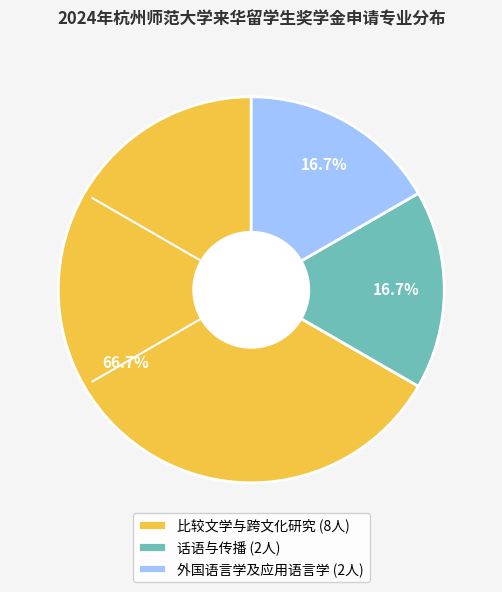

Combined, what portion of the pie is 话语与传播 and 比较文学与跨文化研究?

83.3%